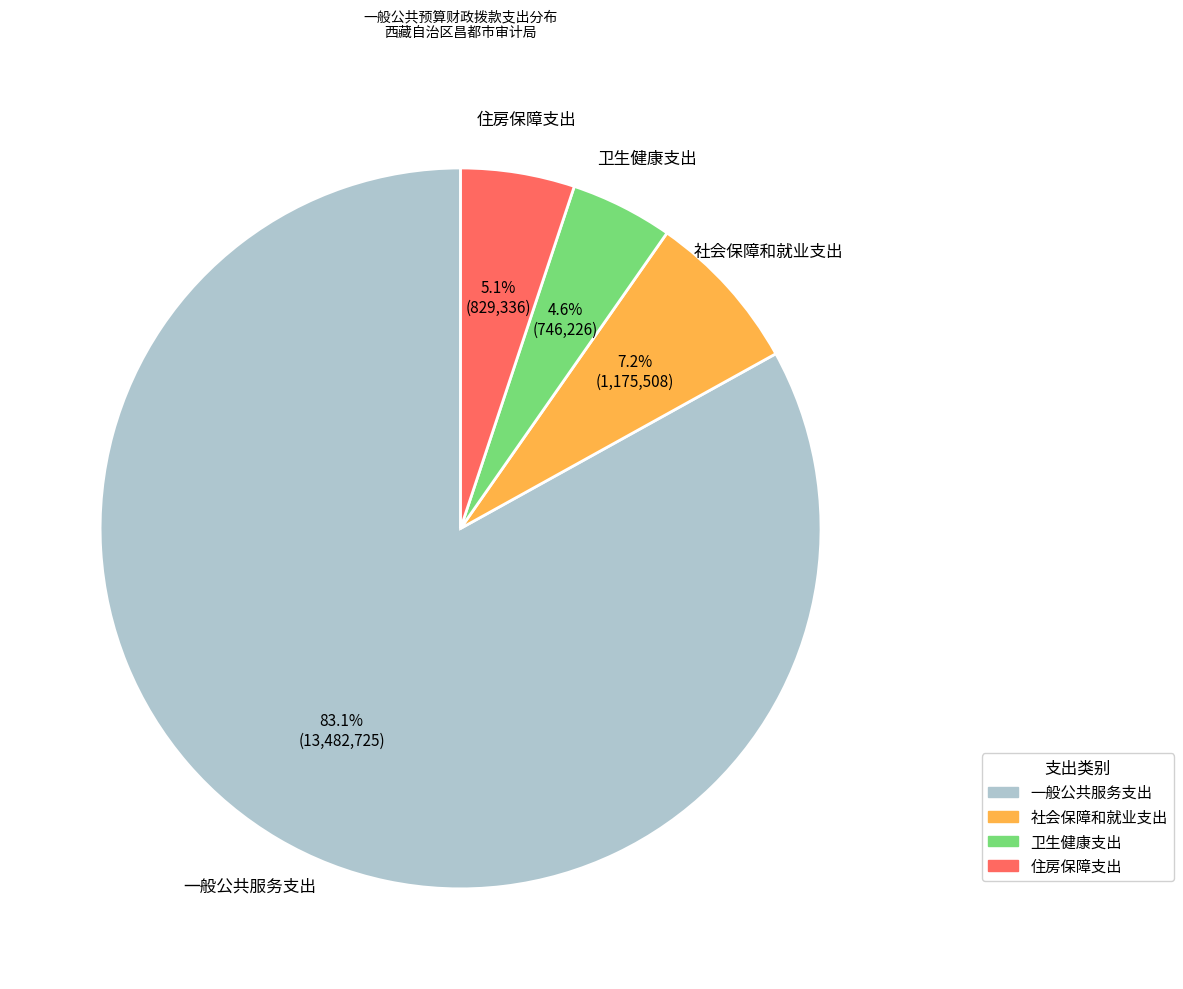

What percentage do 住房保障支出 and 社会保障和就业支出 together represent?

12.3%